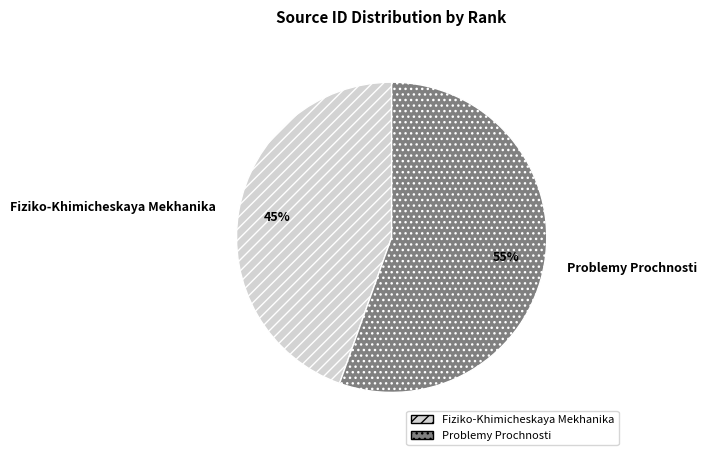

Count the number of slices in the pie.

2